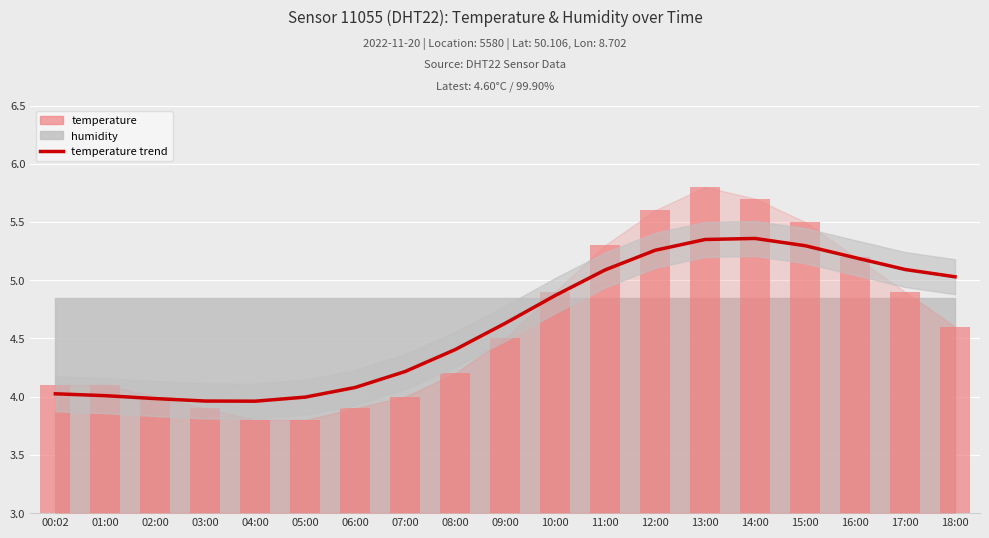

True or false: the data shows 4.2 at 07:00.

True